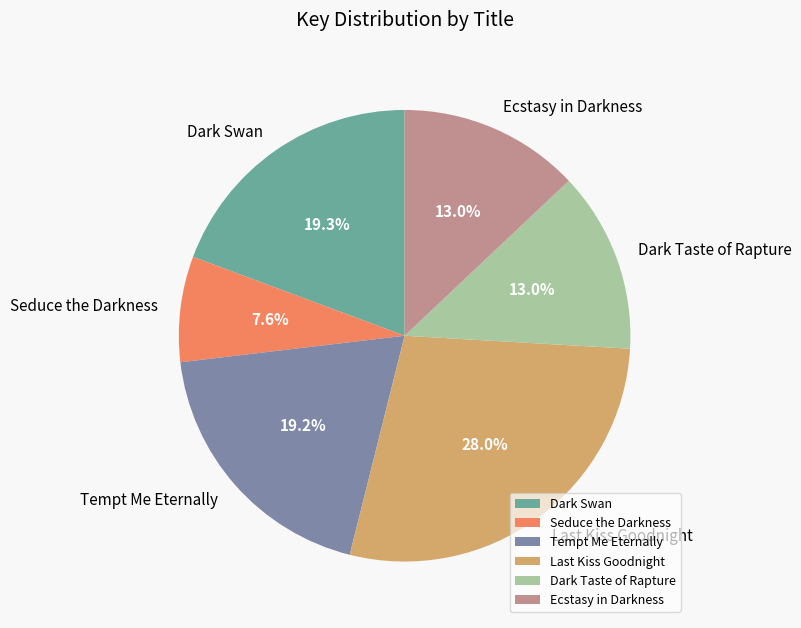

Is it true that Ecstasy in Darkness is 1% of the pie?

False